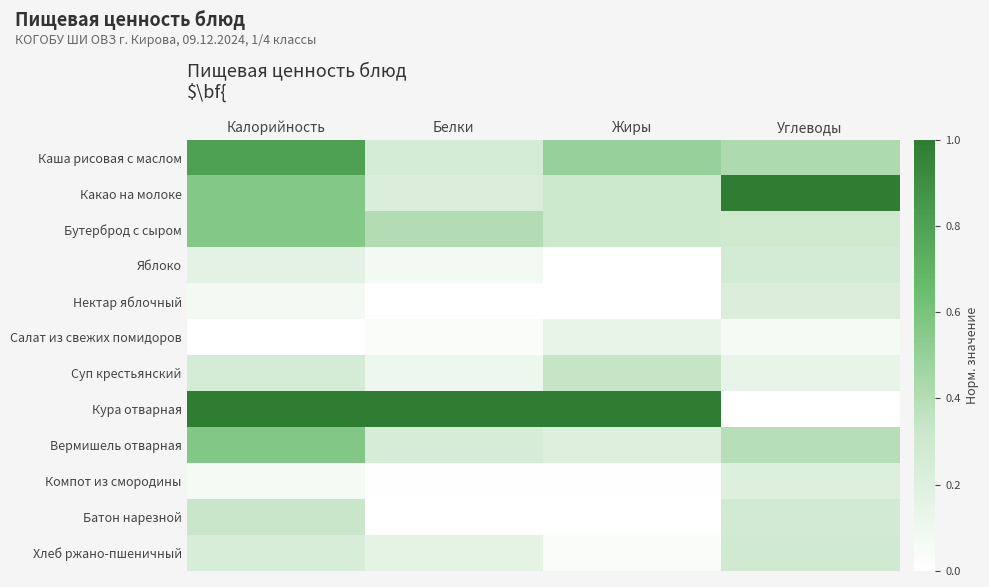

Rank the series at Белки from lowest to highest value.

Нектар яблочный, Батон нарезной, Компот из смородины, Салат из свежих помидоров, Яблоко, Суп крестьянский, Хлеб ржано-пшеничный, Какао на молоке, Вермишель отварная, Каша рисовая с маслом, Бутерброд с сыром, Кура отварная